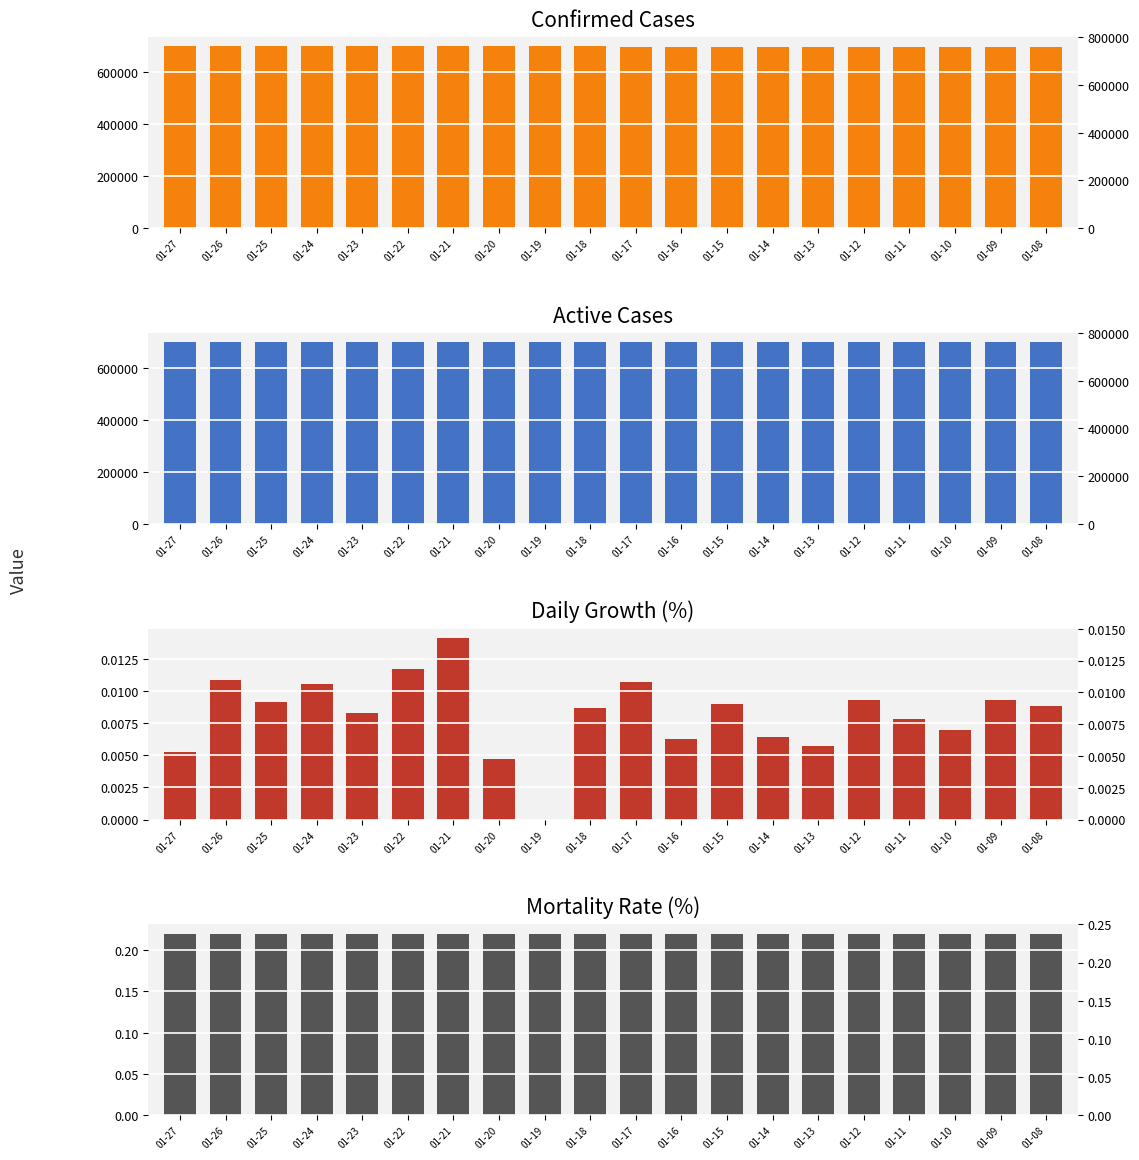

What is the maximum value shown in the chart?

700284.0